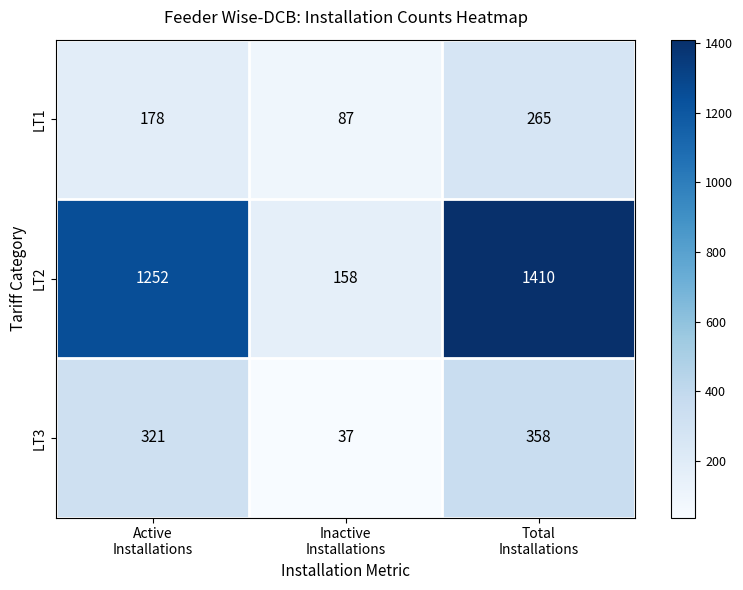

List the series in order of their peak value, highest first.

LT2, LT3, LT1